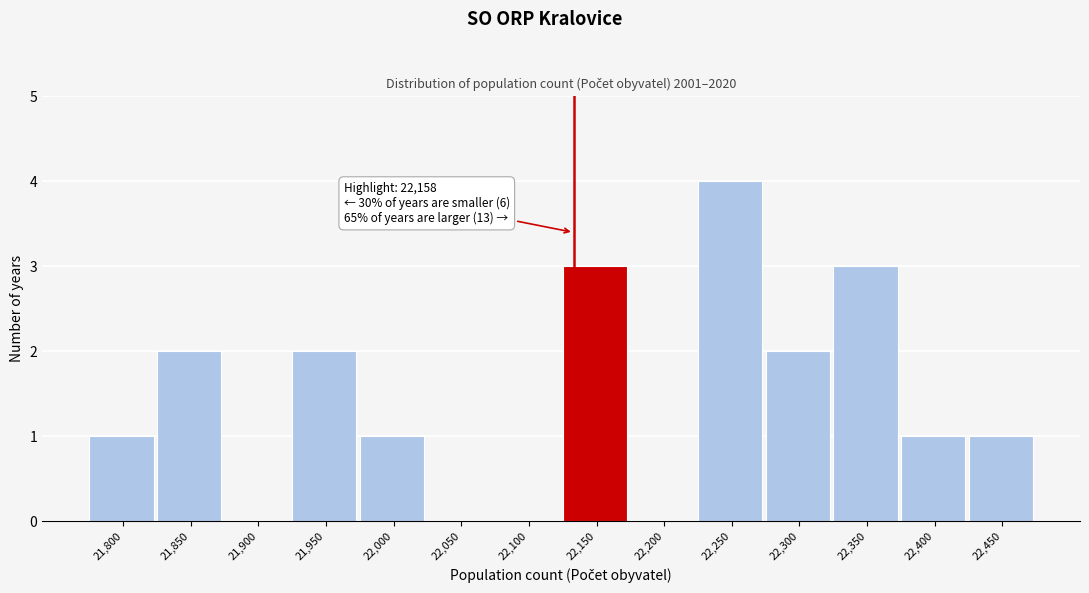

Reading left to right, list all the values displayed in this chart.

21,800=1	21,850=2	21,900=0	21,950=2	22,000=1	22,050=0	22,100=0	22,150=3	22,200=0	22,250=4	22,300=2	22,350=3	22,400=1	22,450=1